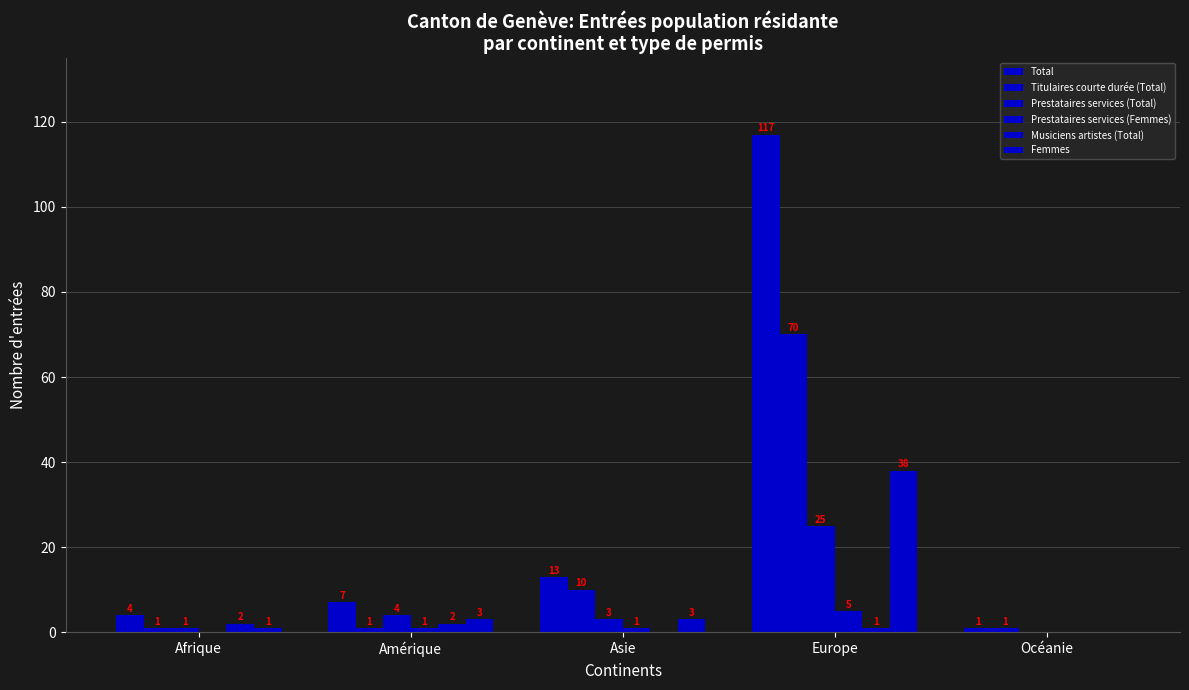

Between Amérique and Asie, which is larger?

Asie